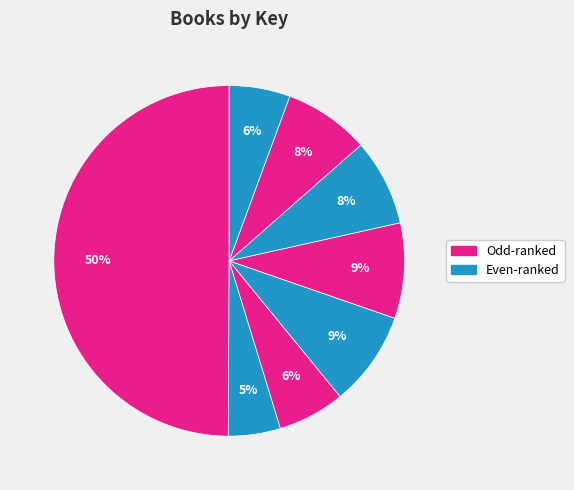

How many slices are in this pie chart?

8